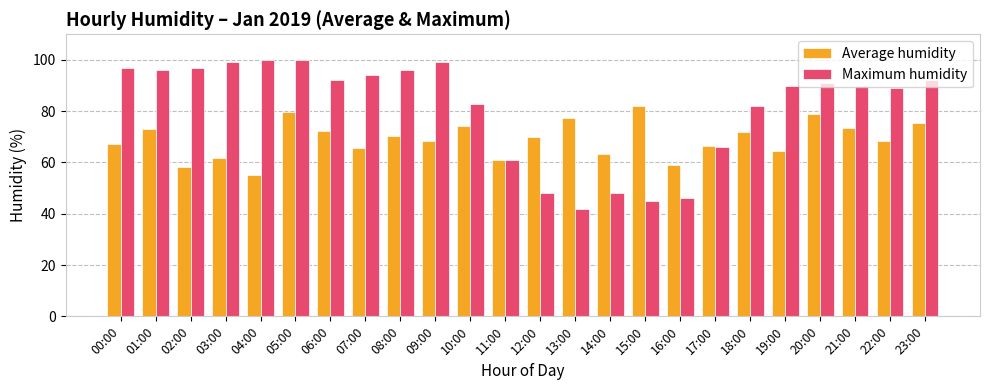

What is the label of the 5th bar from the left?

04:00